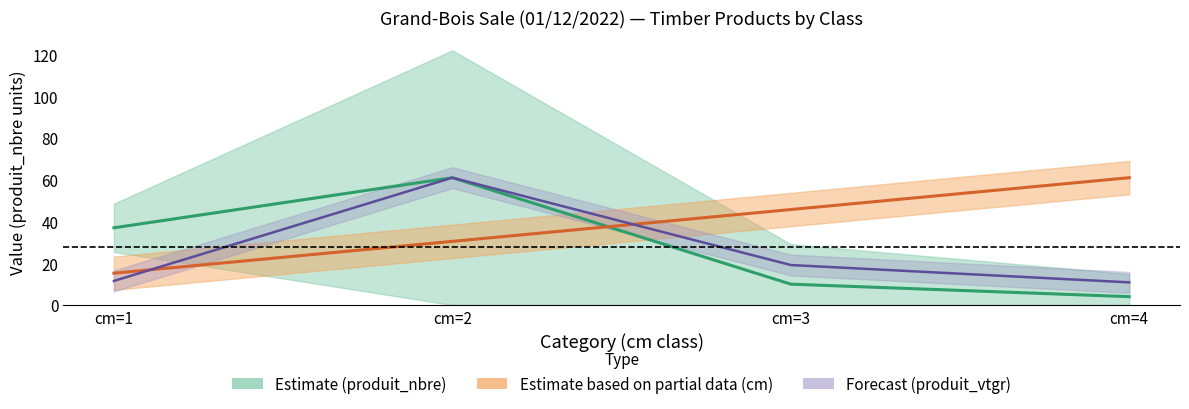

List the series in order of their peak value, highest first.

cm, produit_nbre, produit_vtgr